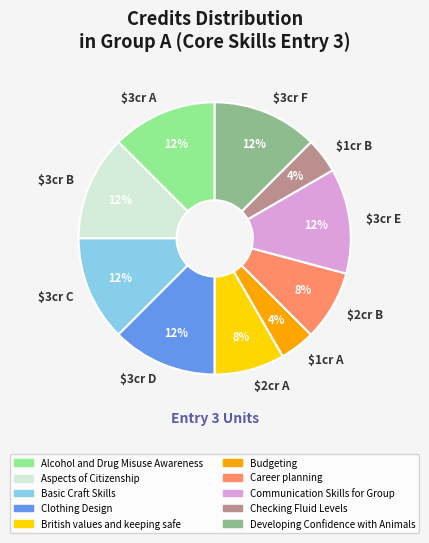

Is there any slice that represents more than half of the pie?

No